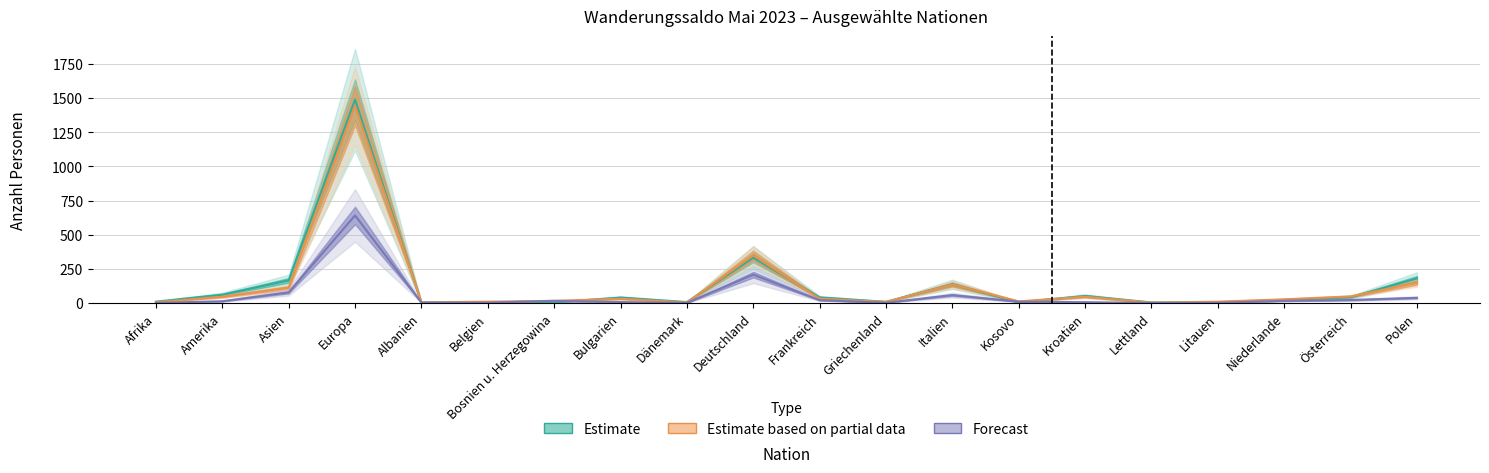

Which series has the widest spread of values?

Zunahme (Estimate)